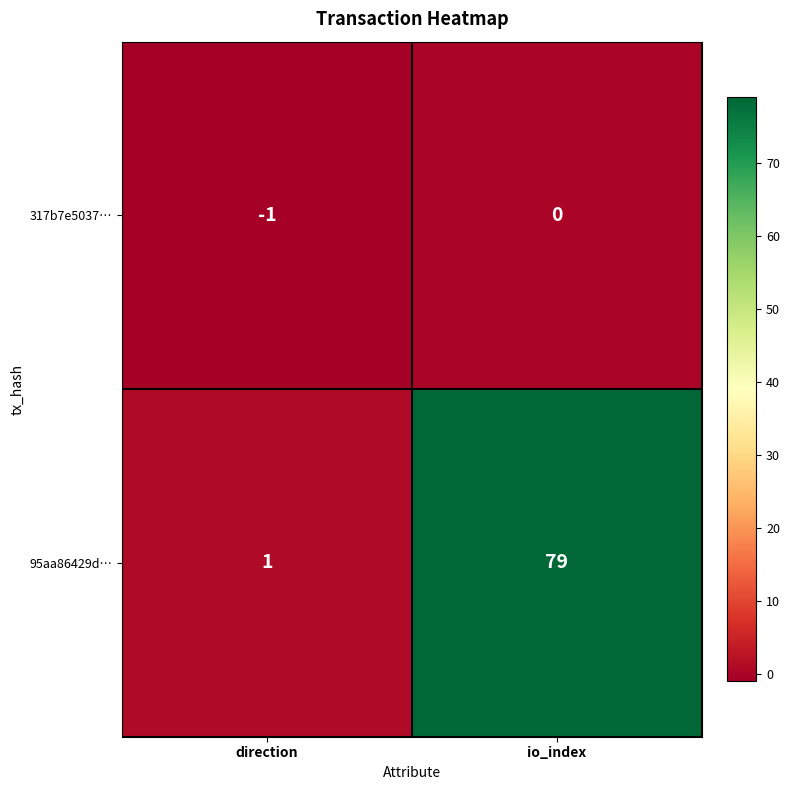

Reading left to right, what are all the values shown in this chart?

317b7e5037…: -1	0
95aa86429d…: 1	79